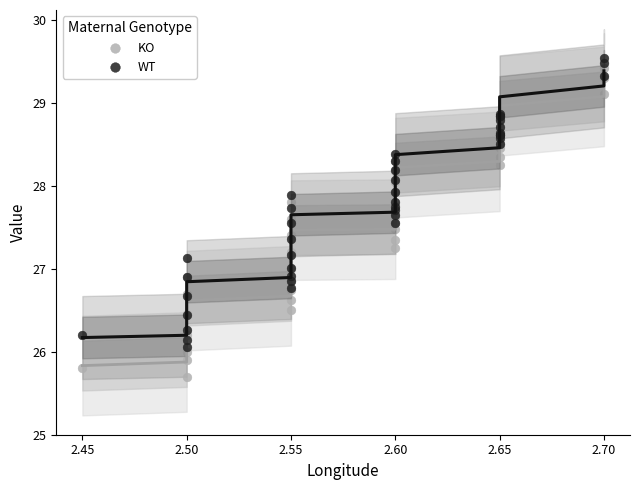

Which series has the largest Y range (max minus min)?

KO